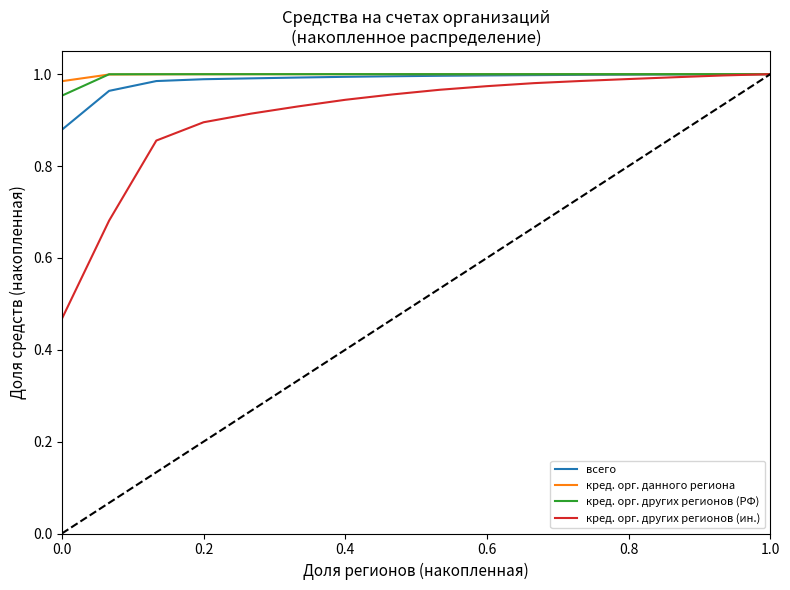

Which series has the widest spread of values?

кред. орг. других регионов (ин.)